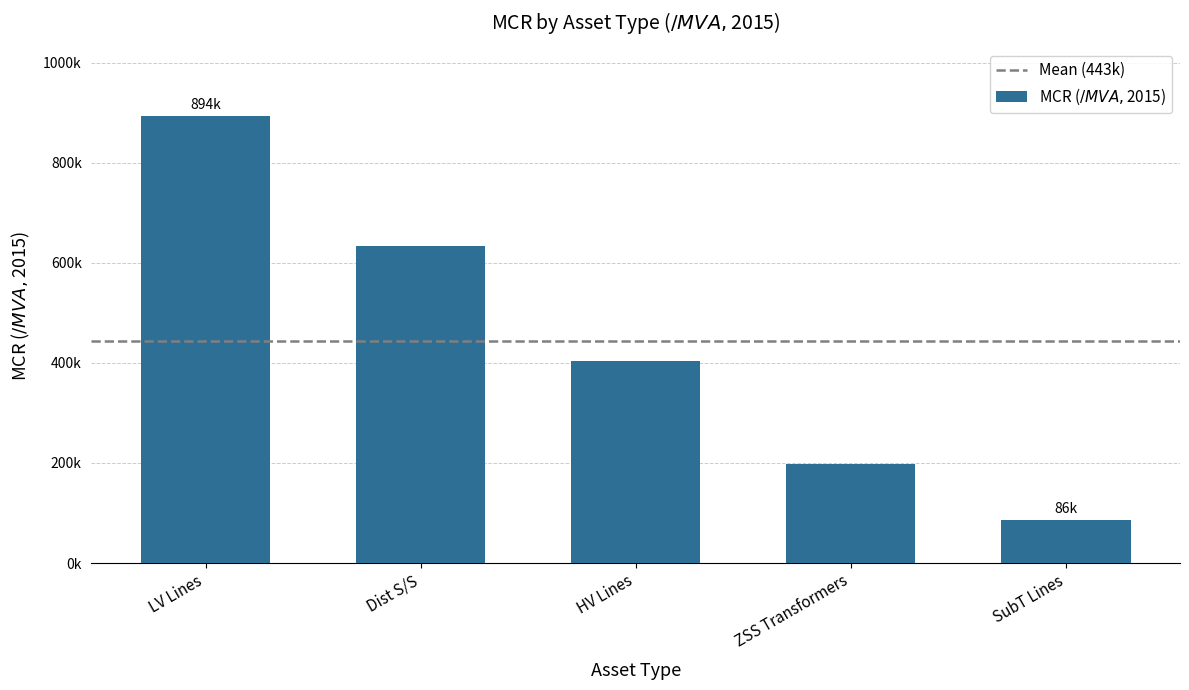

Reading left to right, transcribe all the data shown in this chart.

LV Lines=894000	Dist S/S=634000	HV Lines=404000	ZSS Transformers=197000	SubT Lines=86000